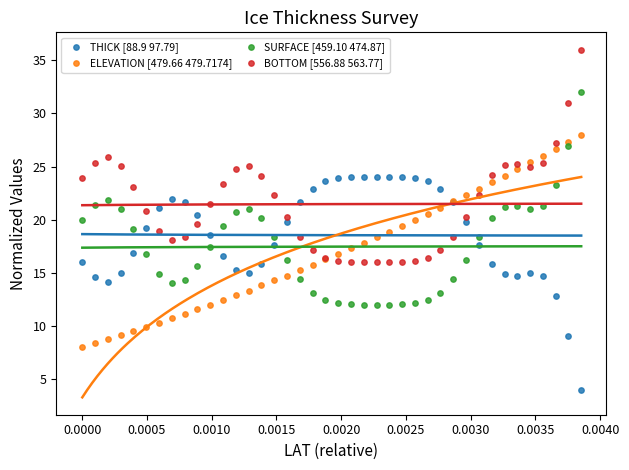

Which series contains the highest Y value?

BOTTOM [556.88 563.77]